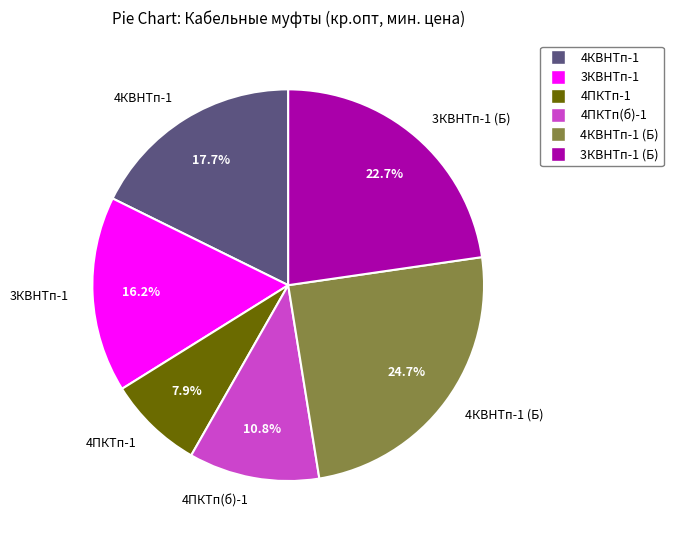

What is the smallest slice in the pie chart?

4ПКТп-1